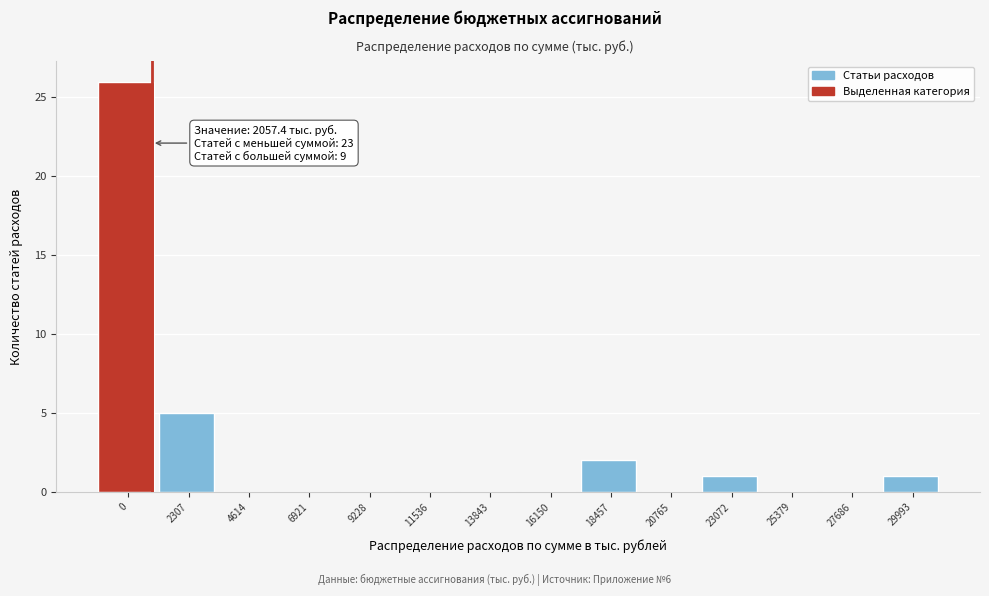

Reading left to right, extract all data points from this chart.

0=26	2307=5	4614=0	6921=0	9228=0	11536=0	13843=0	16150=0	18457=2	20765=0	23072=1	25379=0	27686=0	29993=1